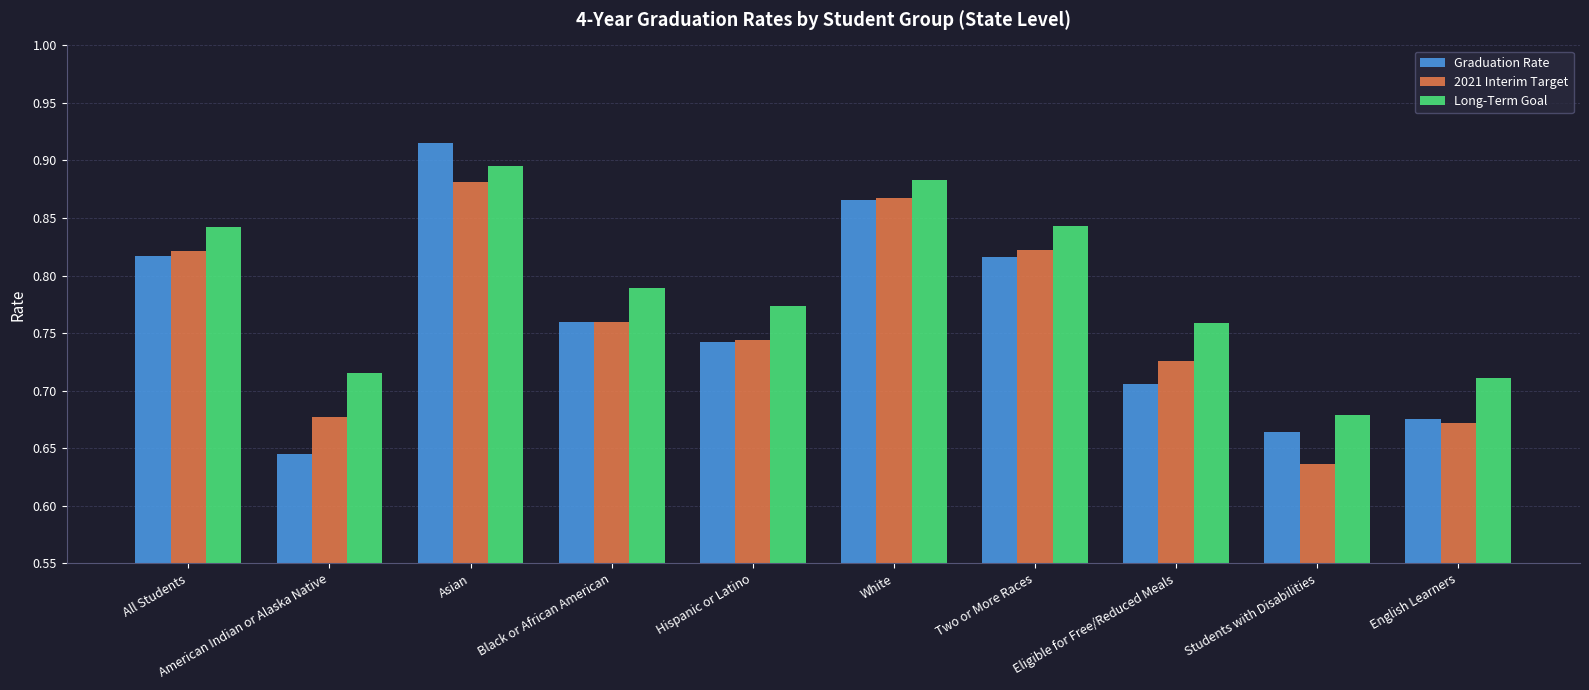

The value of 2021 Interim Target at English Learners is 1.0. True or false?

False